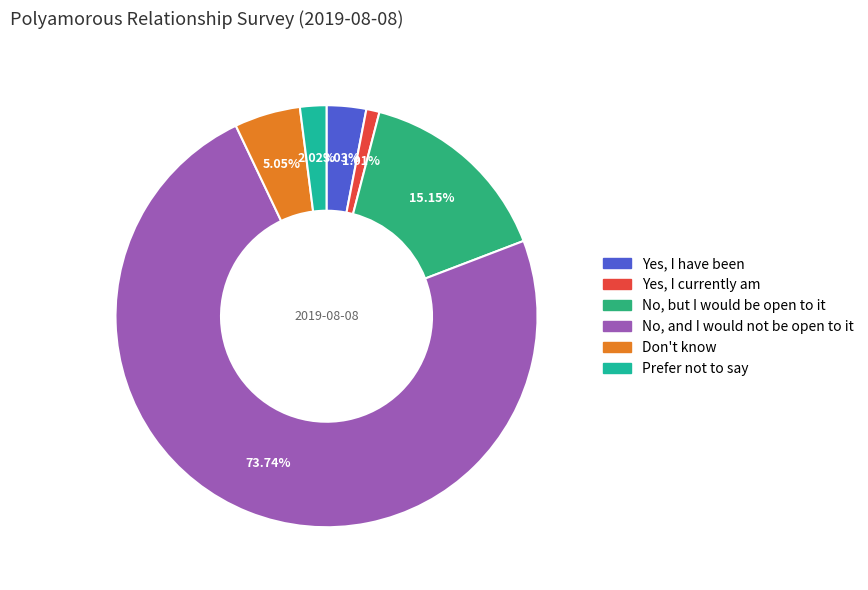

What percentage is the Yes, I currently am slice, to the nearest percent?

1%